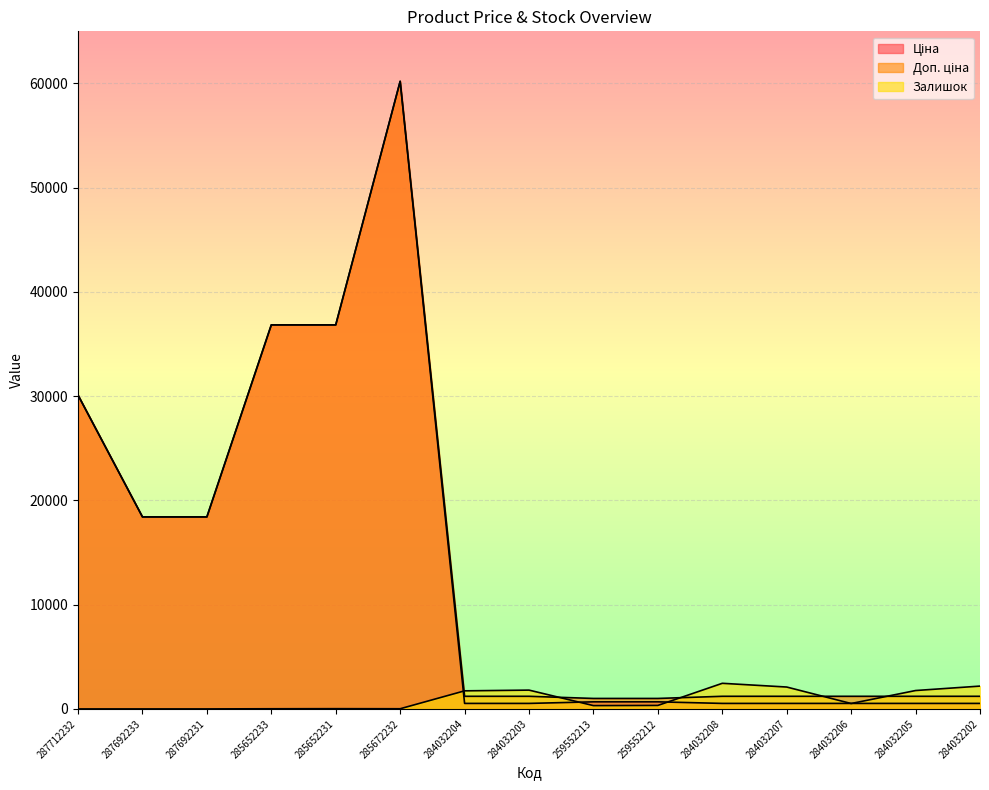

Reading left to right, what are all the values shown in this chart?

Ціна: 30102.8	18420.9	18420.9	36841.8	36841.8	60205.6	528.2	528.2	679.8	679.8	528.2	528.2	528.2	528.2	528.2
Доп. ціна: 30102.8	18420.9	18420.9	36841.8	36841.8	60205.6	1210.7	1210.7	1004.1	1004.1	1210.7	1210.7	1210.7	1210.7	1210.7
Залишок: 0.0	0.0	0.0	14.0	23.0	16.0	1734.0	1804.0	317.0	334.0	2457.0	2099.0	518.0	1764.0	2189.0